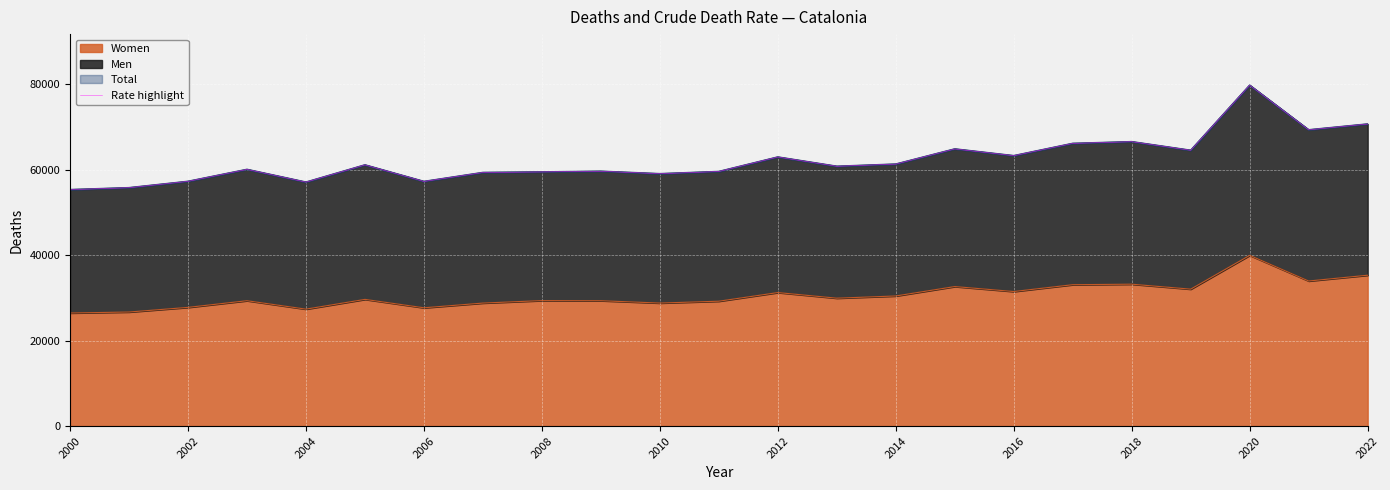

Is it true that Women equals 37351 at 2004?

False